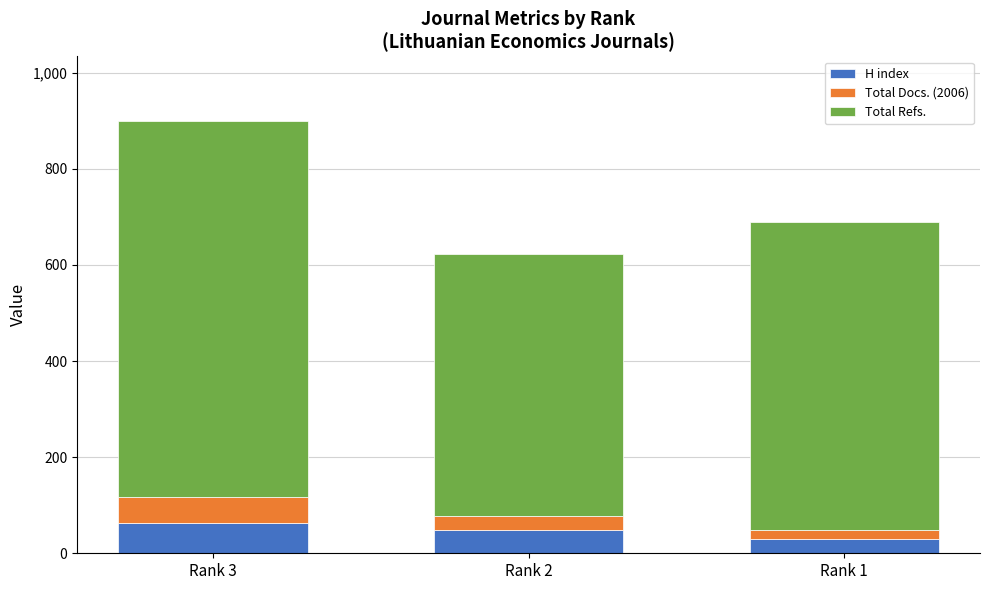

What is the total value across all series at Rank 2?

622